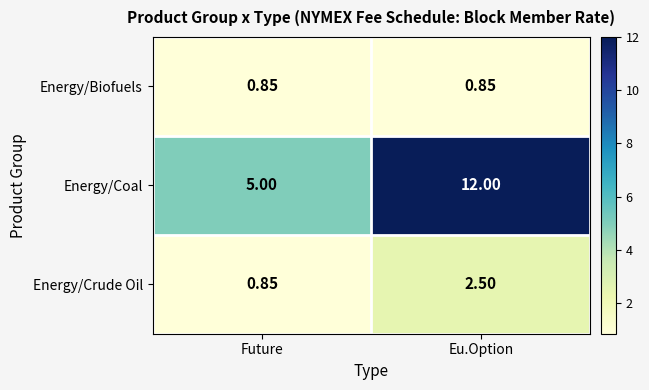

Count the number of categories in the chart.

2